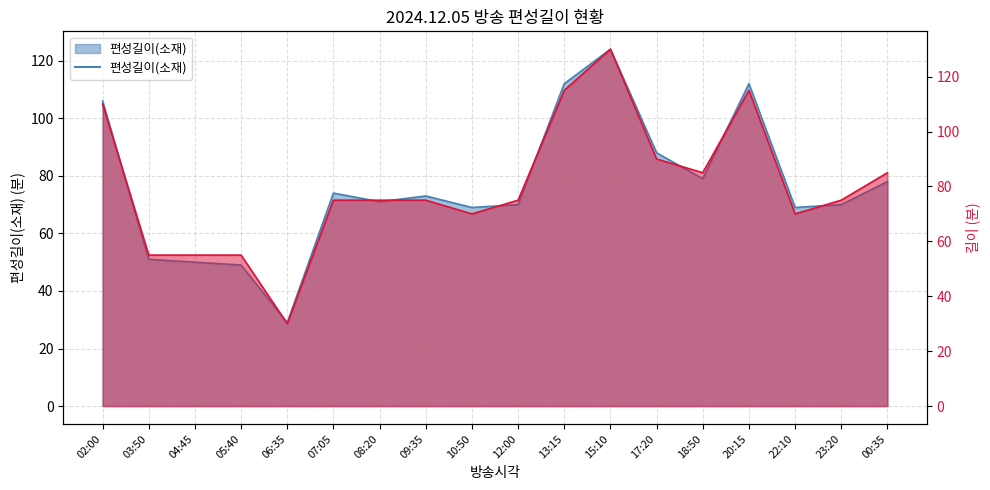

Reading left to right, list all the values displayed in this chart.

편성길이(소재): 02:00=106	03:50=51	04:45=50	05:40=49	06:35=29	07:05=74	08:20=71	09:35=73	10:50=69	12:00=70	13:15=112	15:10=124	17:20=88	18:50=79	20:15=112	22:10=69	23:20=70	00:35=78
길이: 02:00=110	03:50=55	04:45=55	05:40=55	06:35=30	07:05=75	08:20=75	09:35=75	10:50=70	12:00=75	13:15=115	15:10=130	17:20=90	18:50=85	20:15=115	22:10=70	23:20=75	00:35=85